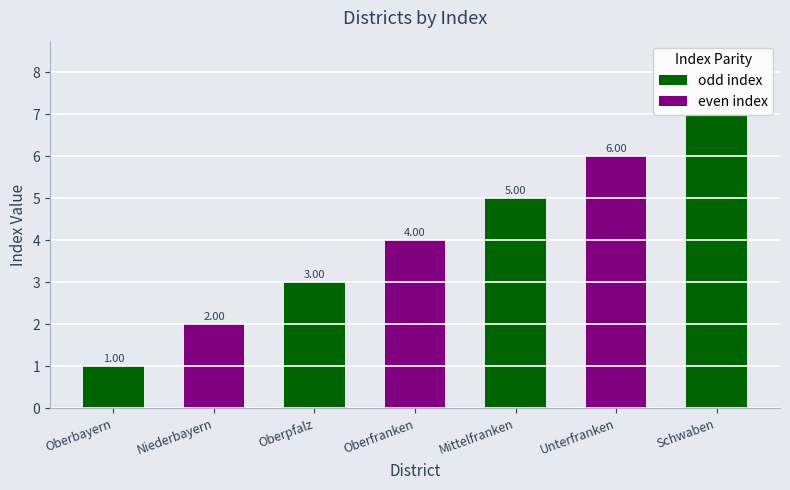

Is it true that the value at Mittelfranken is 5?

True